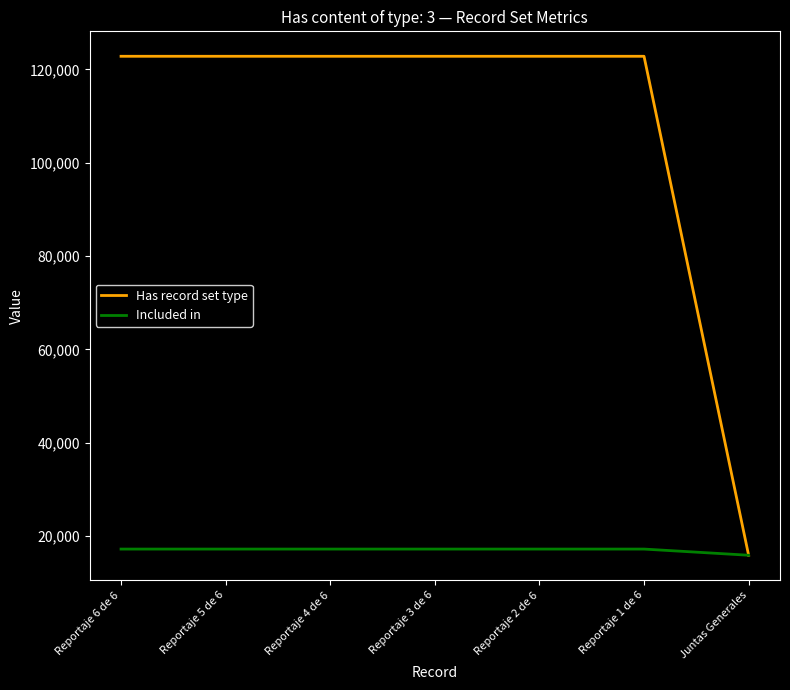

What is the difference between the second highest and minimum values in the Has record set type series?

106885